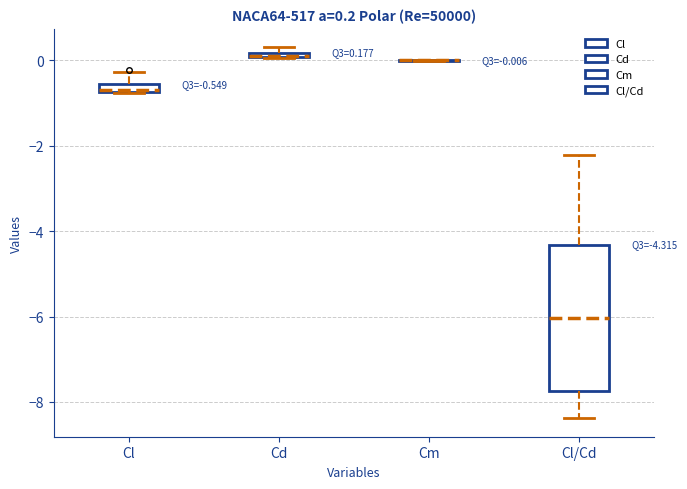

Which box is the tallest, from its lower edge to its upper edge?

Cl/Cd